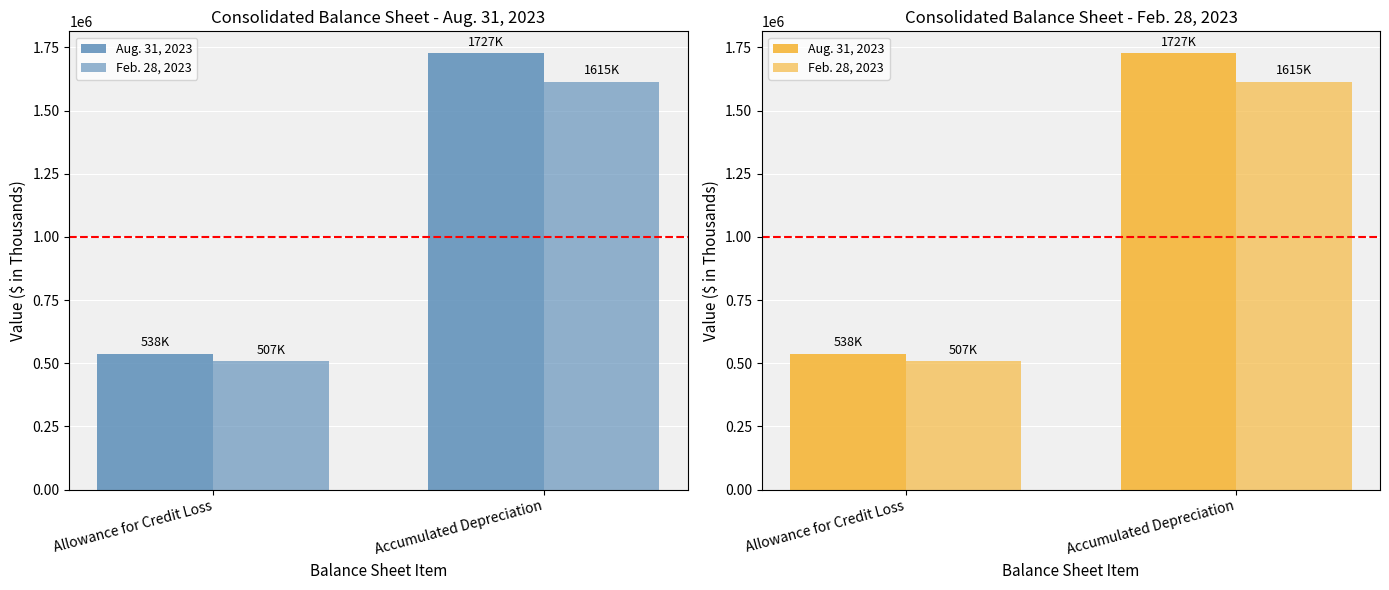

Does the chart contain any negative values?

No